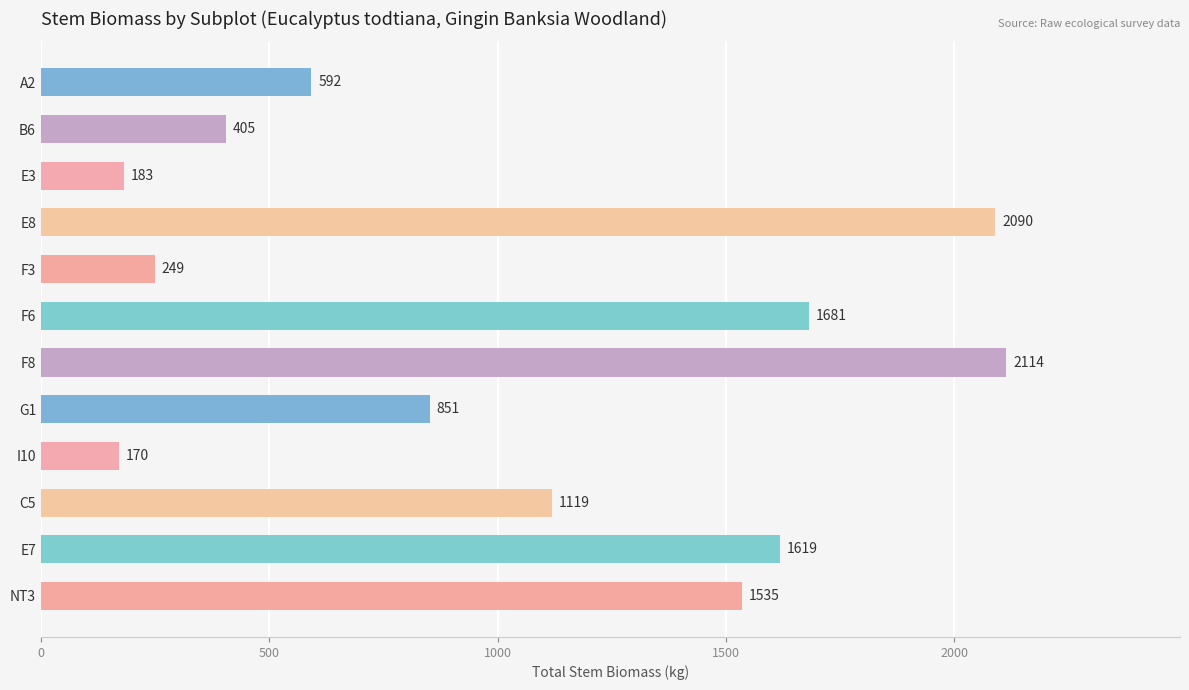

Read the value at I10.

170.2